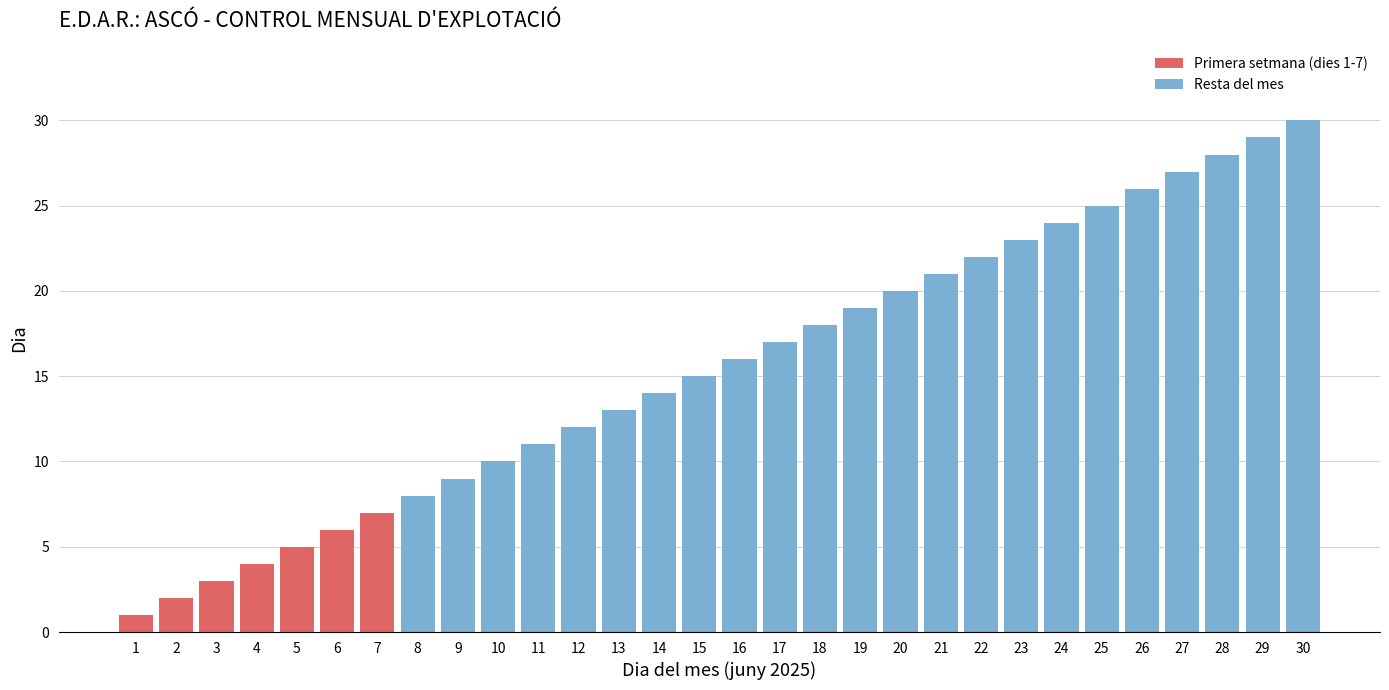

Is it true that the value at 29 is 29?

True